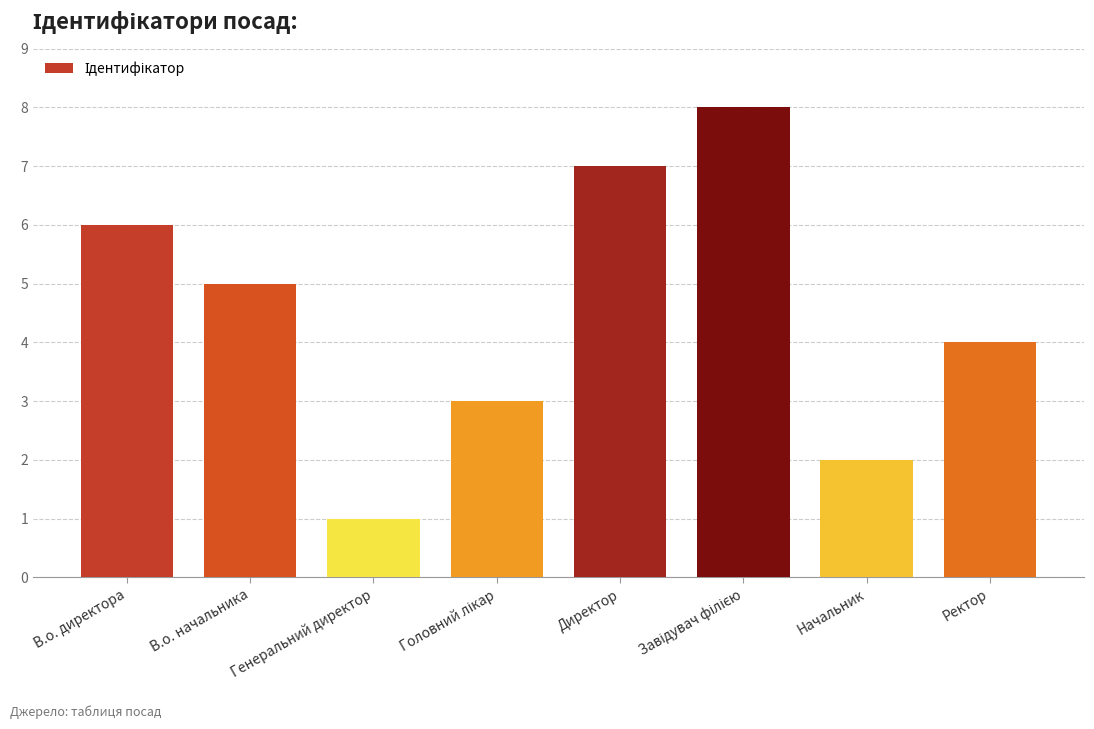

Reading left to right, list all the values displayed in this chart.

6	5	1	3	7	8	2	4